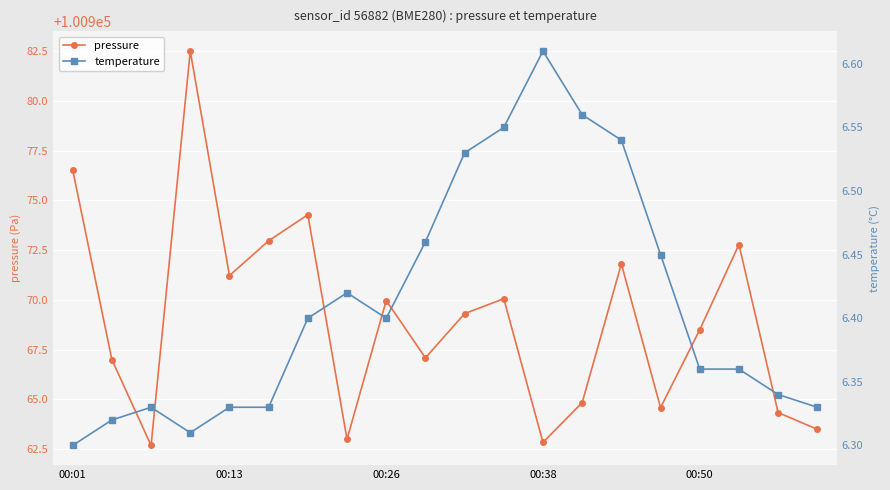

What are all the series names shown in the legend?

pressure, temperature